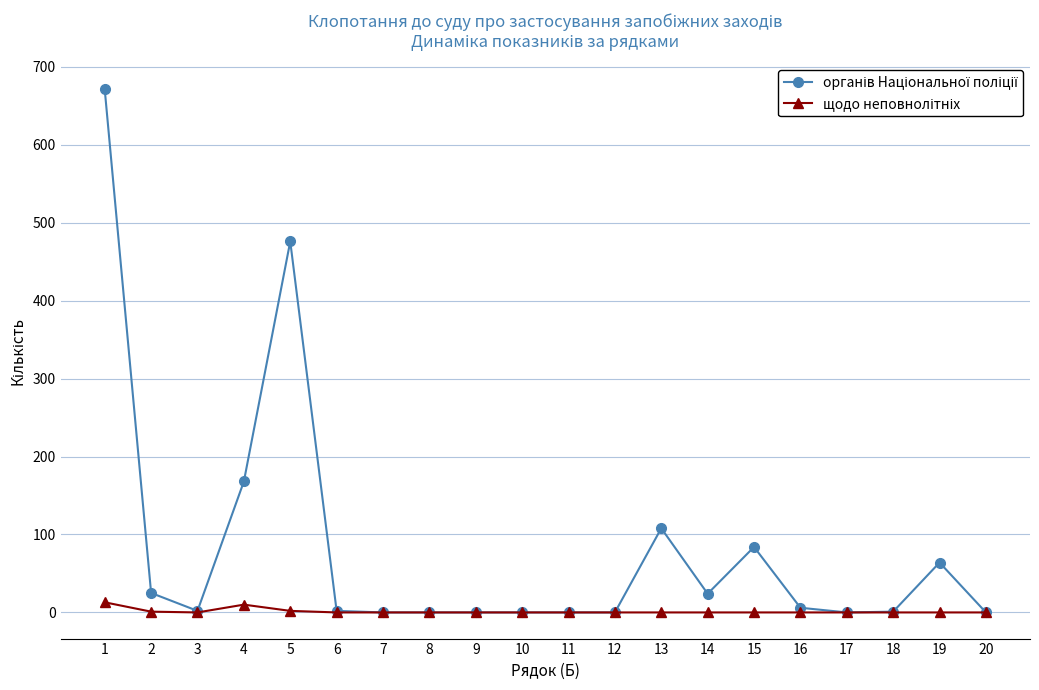

What is the difference between the maximum and second lowest values in the органів Національної поліції series?

671